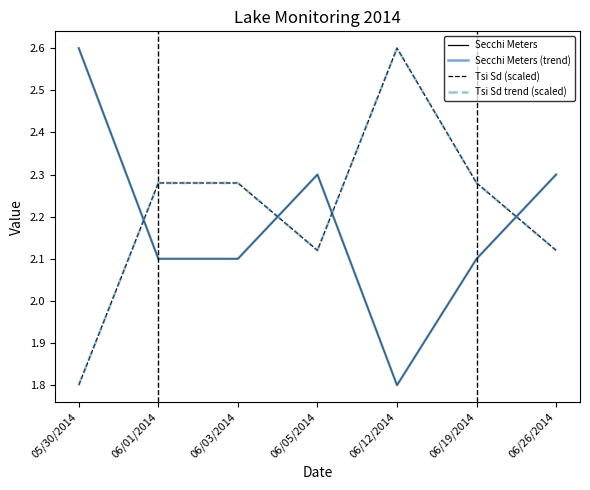

The value of Secchi Meters at 06/26/2014 is 2.3. True or false?

True